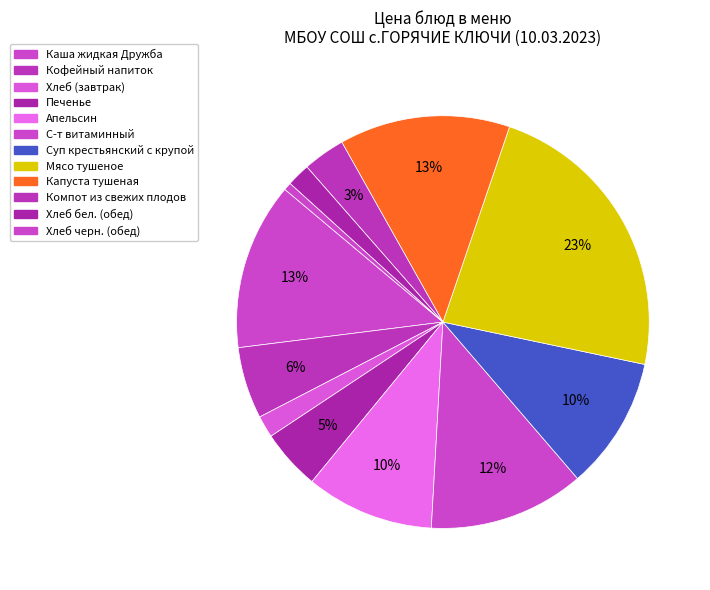

What percentage is NOT represented by Хлеб черн. (обед)?

99.4%